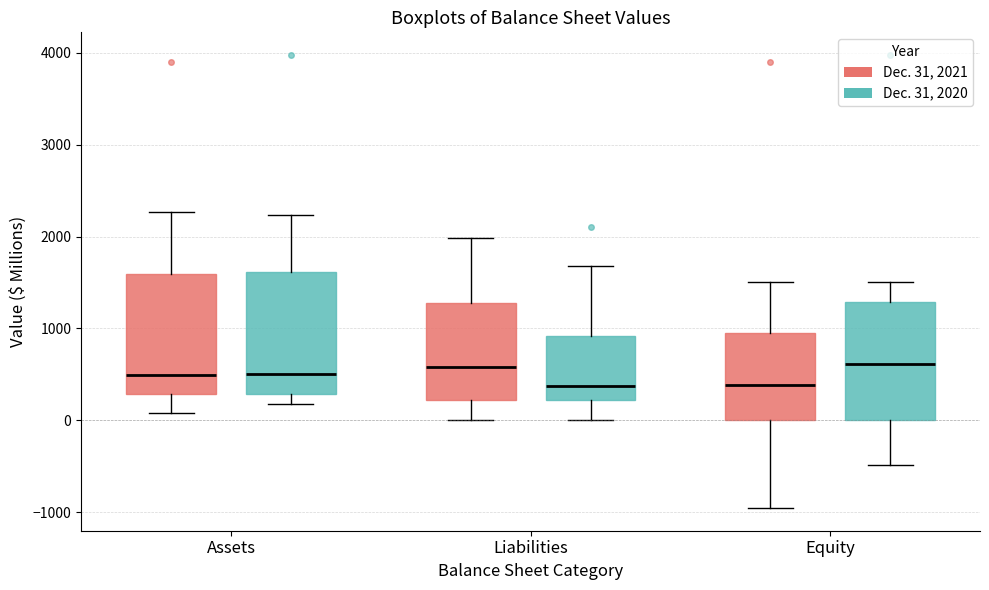

Where does the median line of the box for Assets (Dec. 31, 2020) sit on the y-axis? The values are not printed on the chart, so give them approximately, as read against the axis.

500